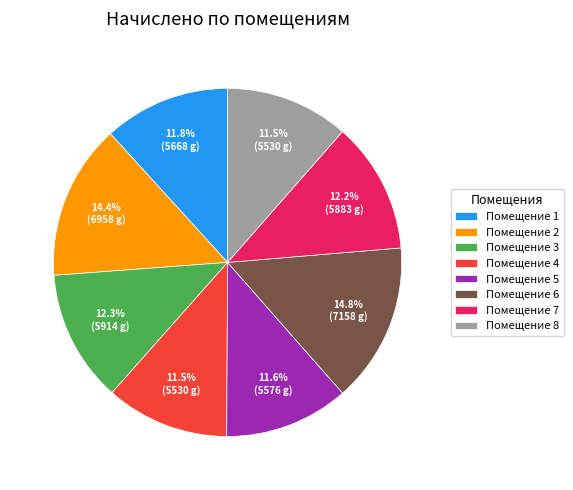

What percentage is NOT represented by Помещение 8?

88.5%